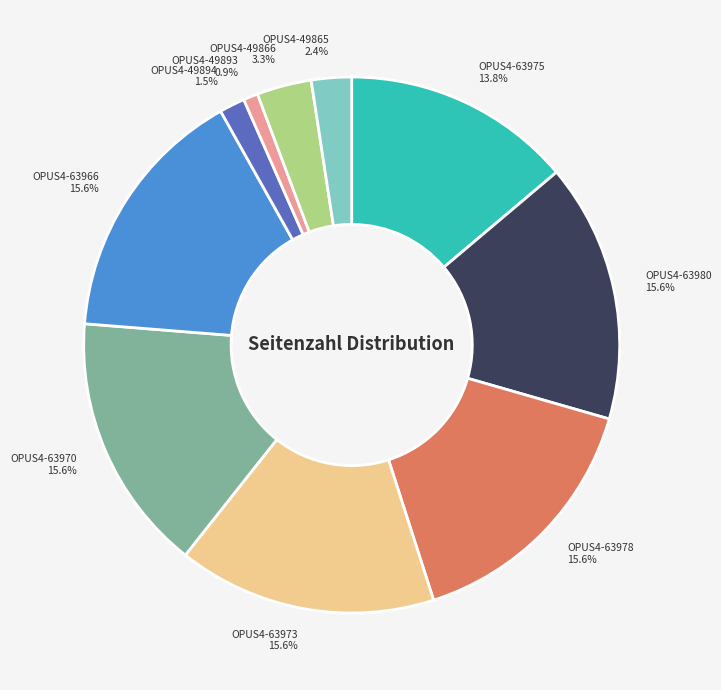

Do OPUS4-63980 and OPUS4-49866 together represent more than half of the pie?

No